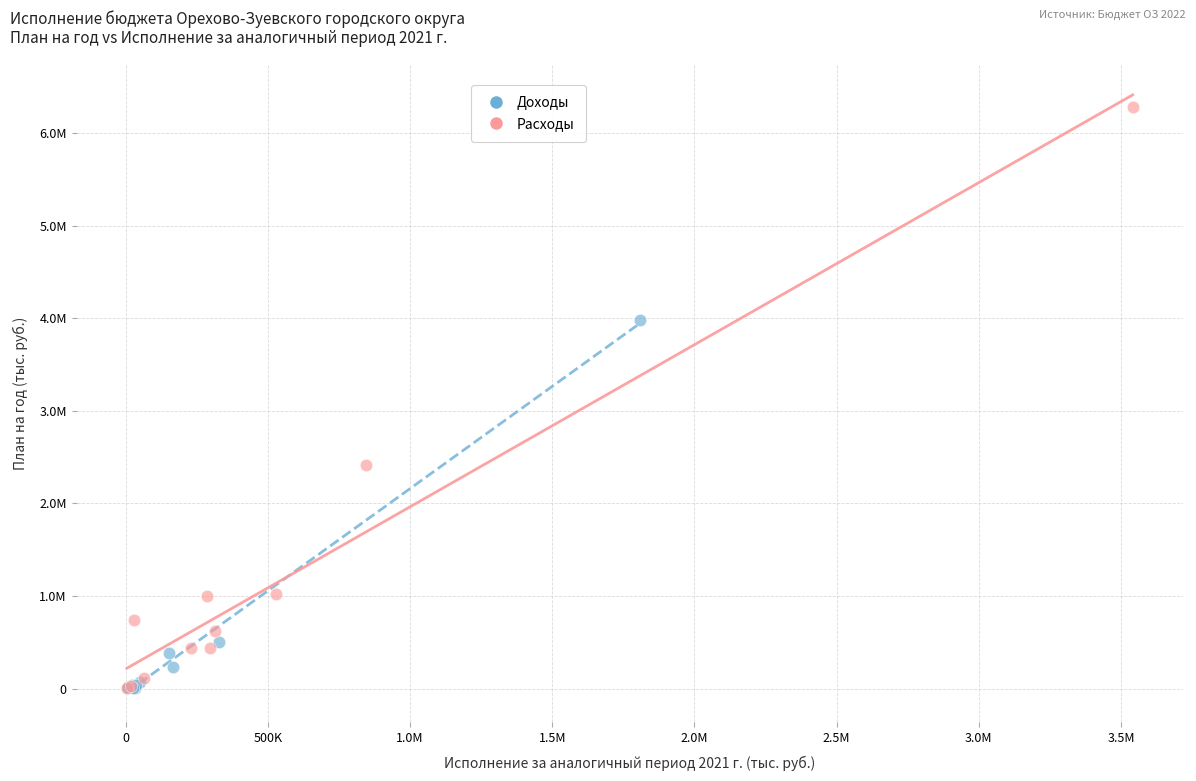

What are all the series names shown in the legend?

Доходы, Расходы